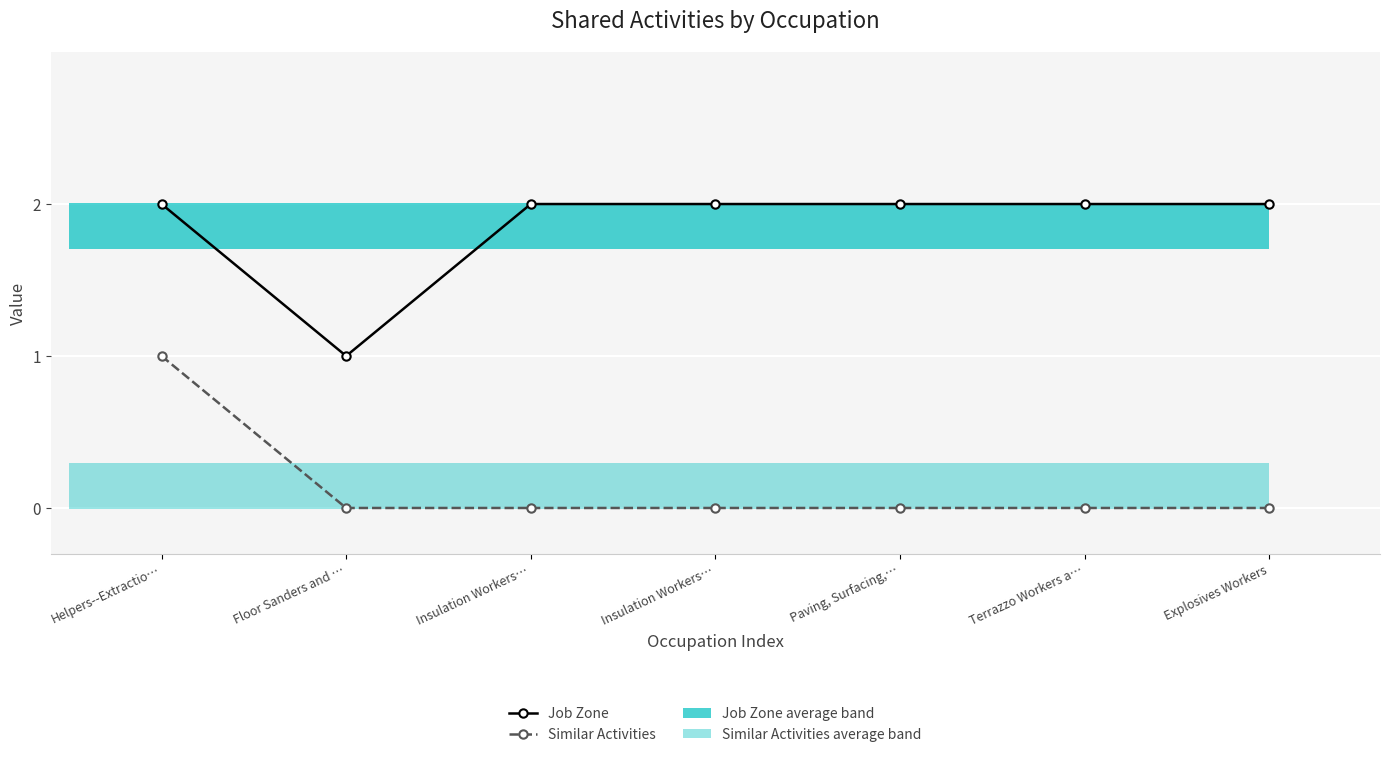

Where is Similar Activities nearest to the value 0?

Floor Sanders and …